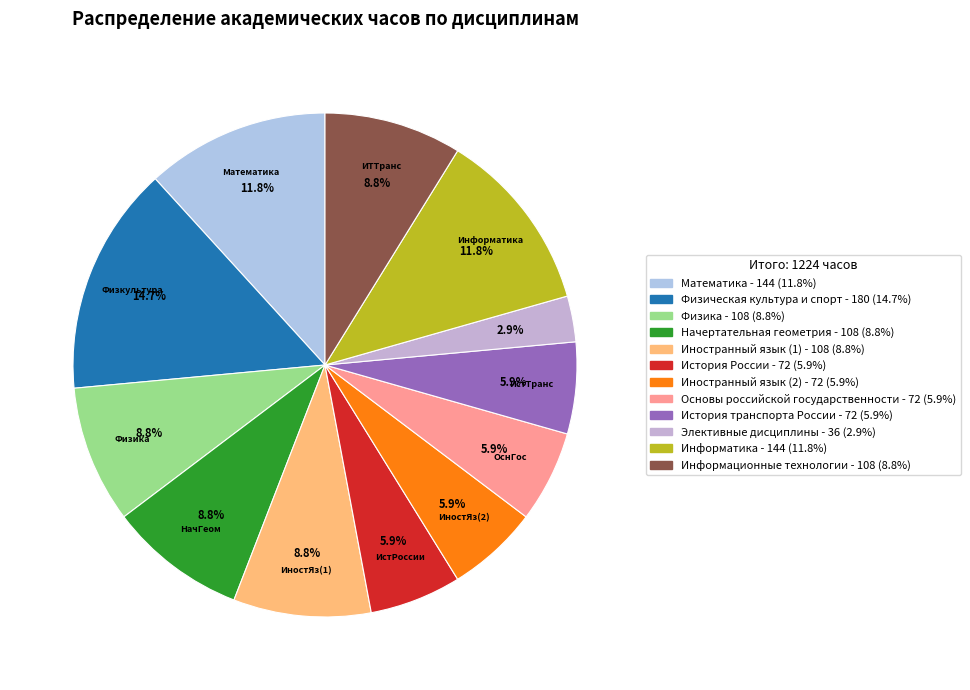

Is there any slice that represents more than half of the pie?

No